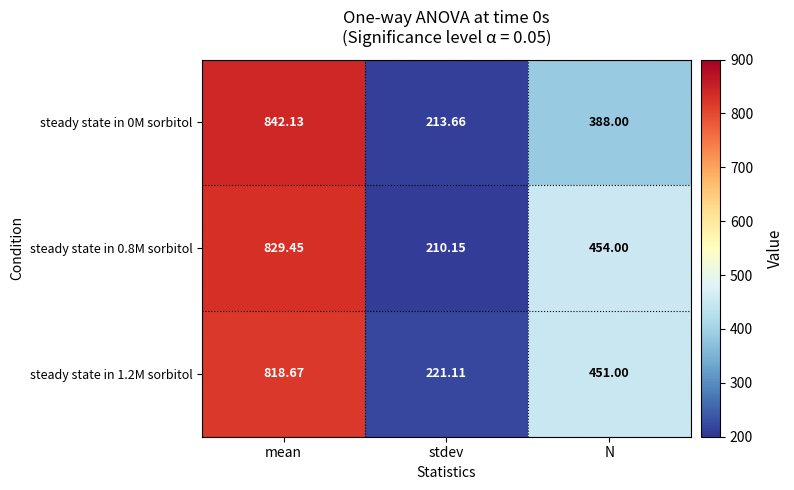

At which category is the sum across all series the highest?

mean